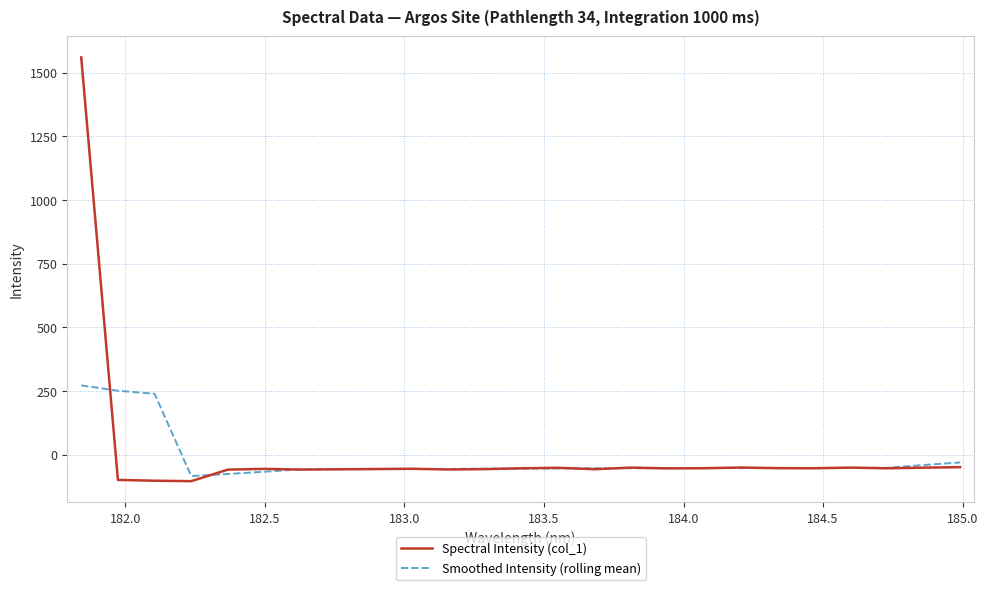

Does the chart display data point markers on the line(s)?

No